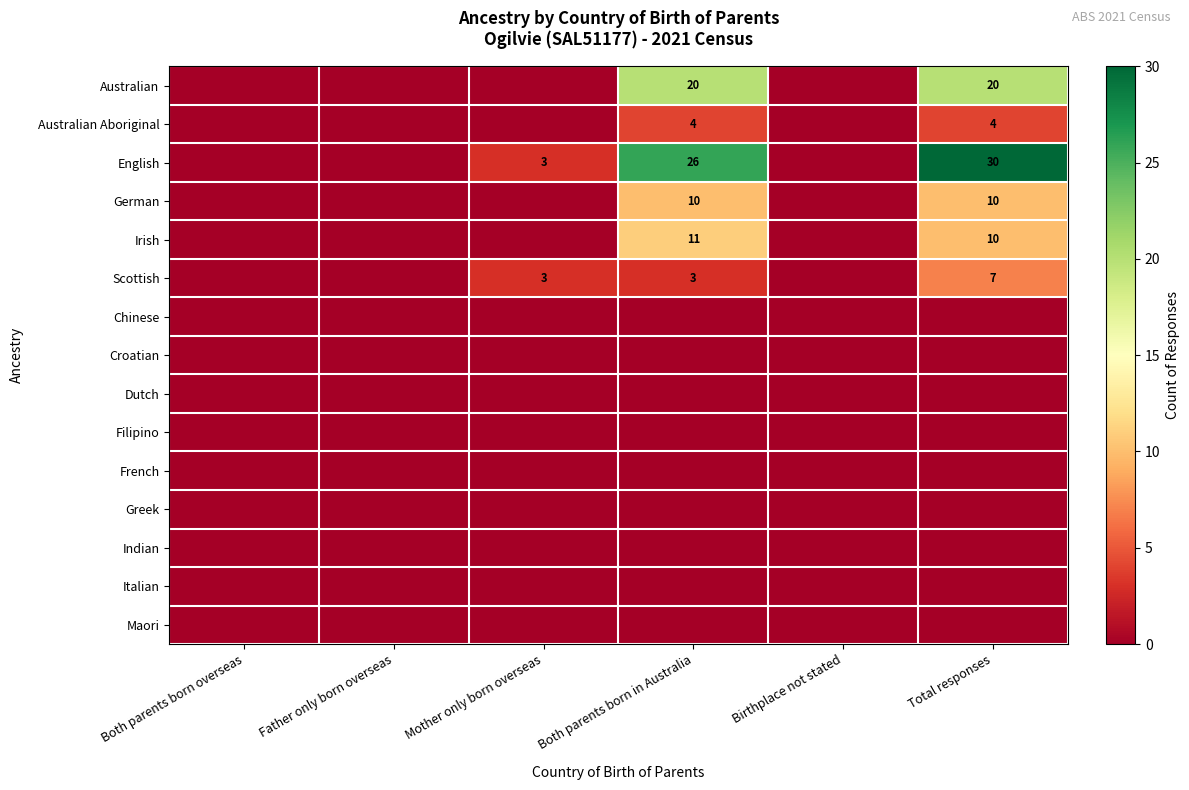

True or false: Australian has a value of 20 at Both parents born in Australia.

True